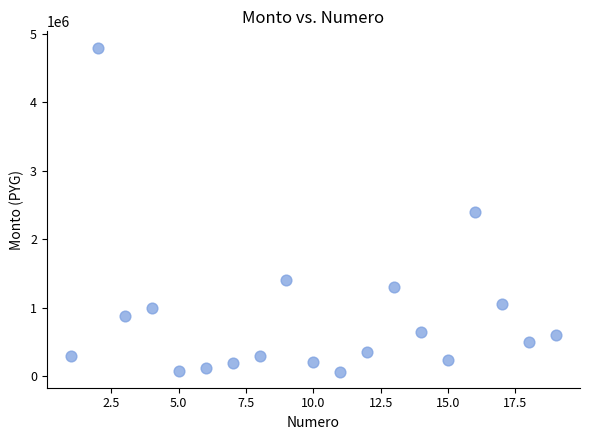

What is the range of Y values (max minus min)?

4730000